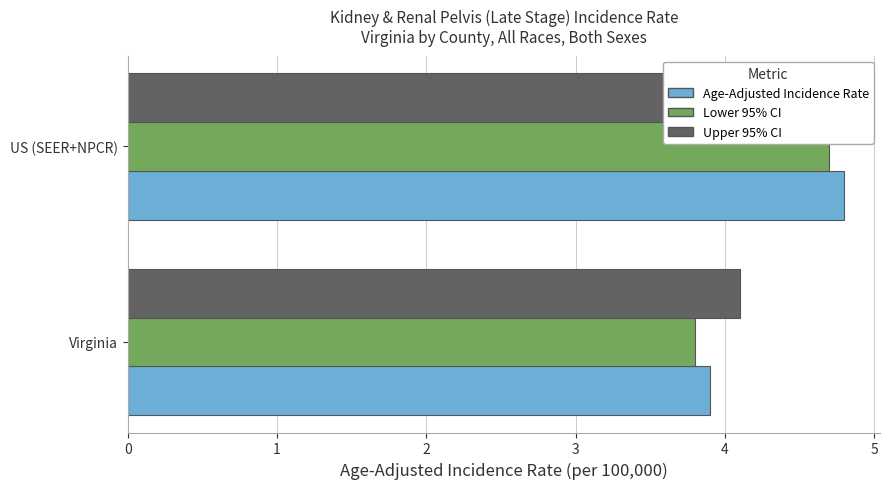

What is the greatest value displayed?

4.8